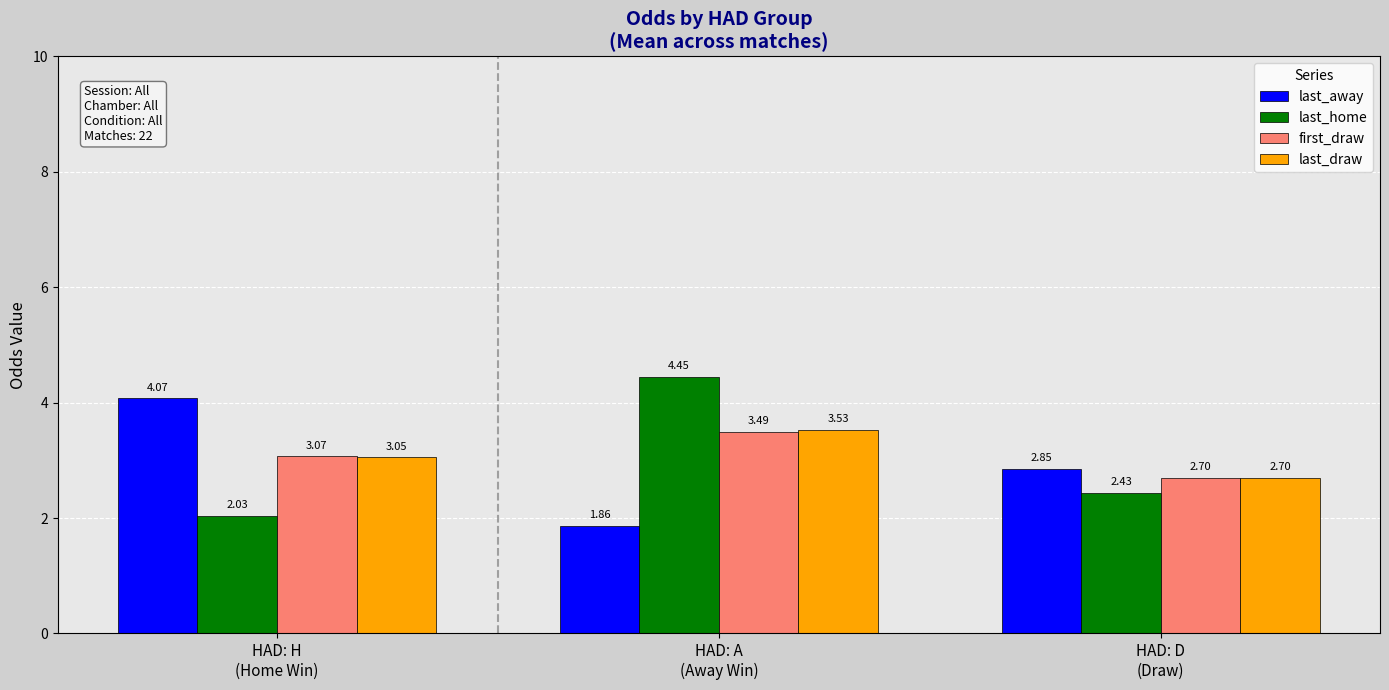

At which category is the sum across all series the highest?

HAD: A
(Away Win)